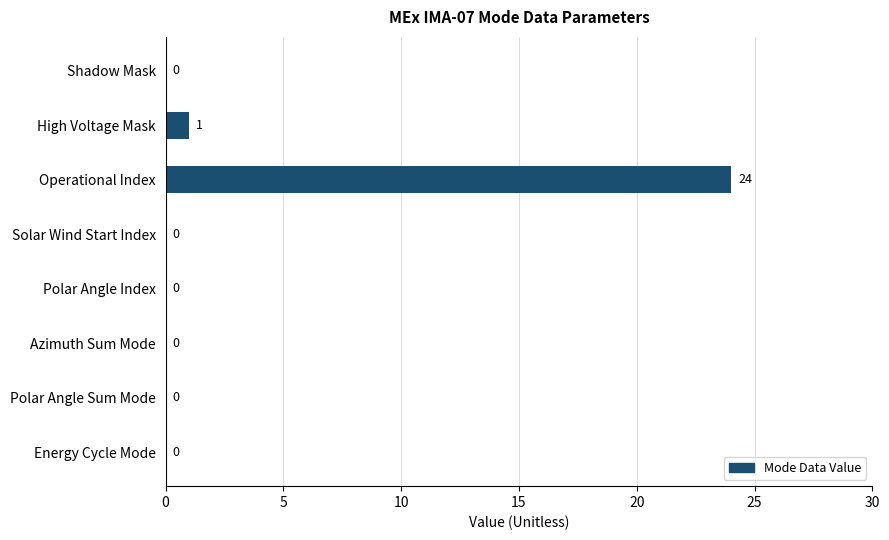

What is the sum of the values at Shadow Mask and Operational Index?

24